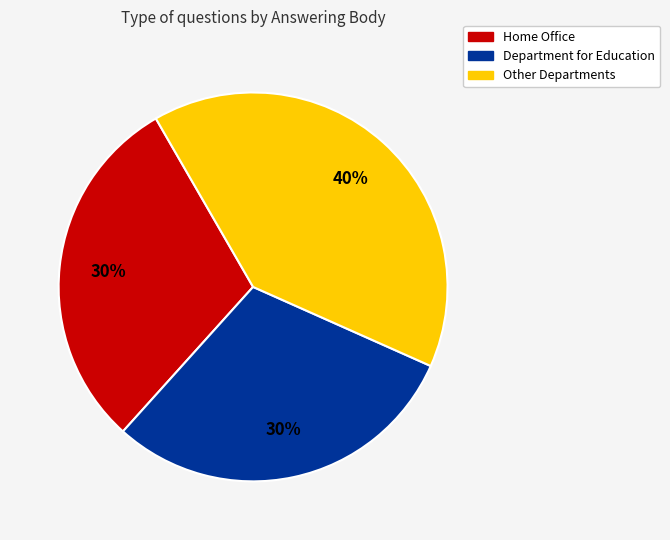

Does any single category account for the majority?

No